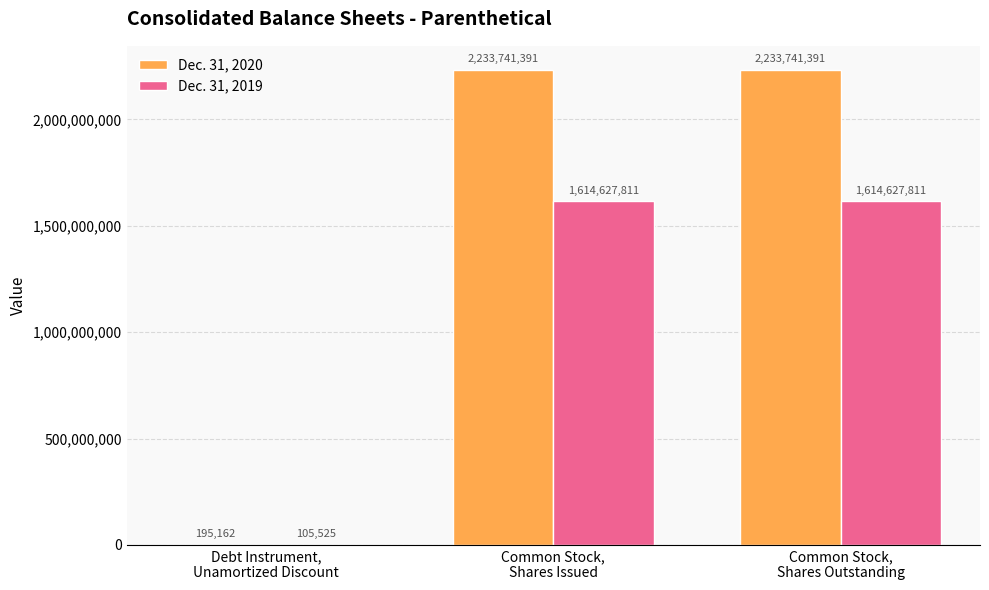

Reading left to right, what are all the values shown in this chart?

Dec. 31, 2020: 195162	2233741391	2233741391
Dec. 31, 2019: 105525	1614627811	1614627811